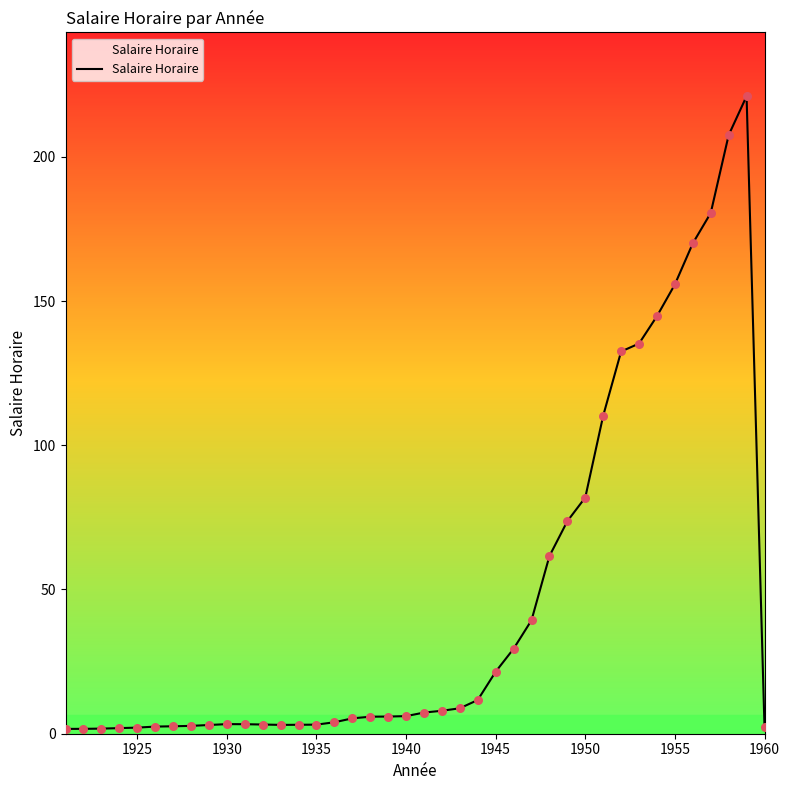

What is the difference between the maximum and minimum values?

219.3